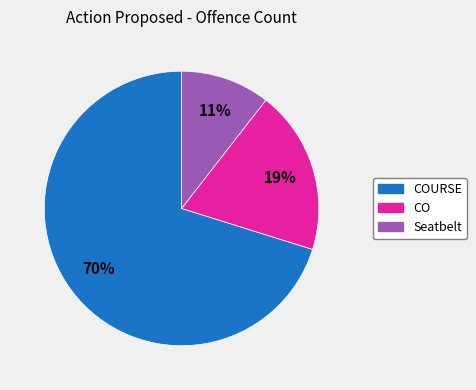

Is there a majority slice in this chart?

Yes